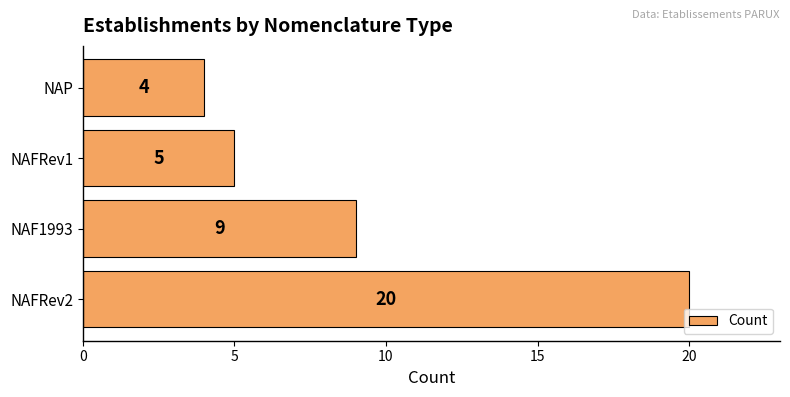

What is the change in value from NAF1993 to NAP?

-5